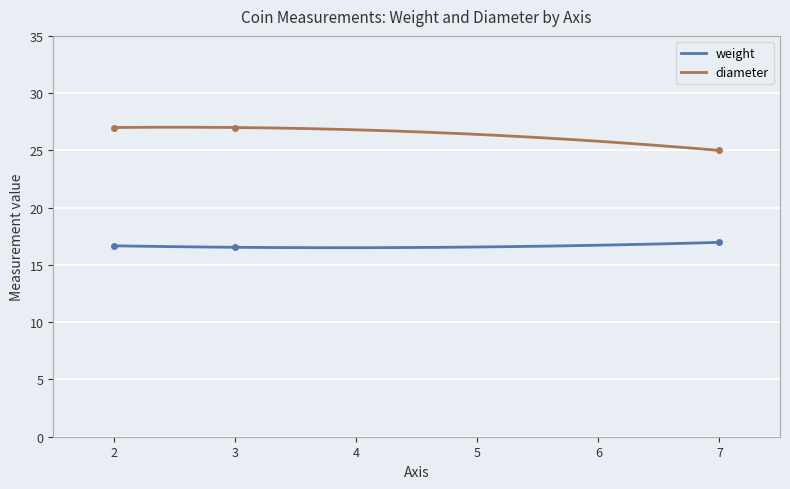

Is it true that weight equals 9.2 at 2?

False